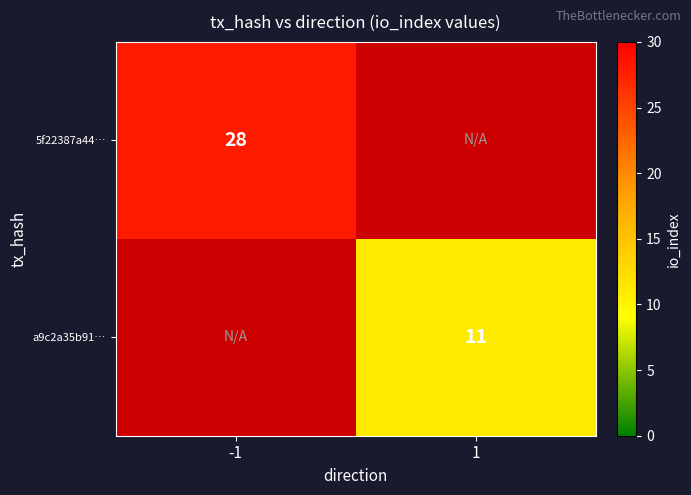

Is it true that a9c2a35b91… equals 5 at 1?

False